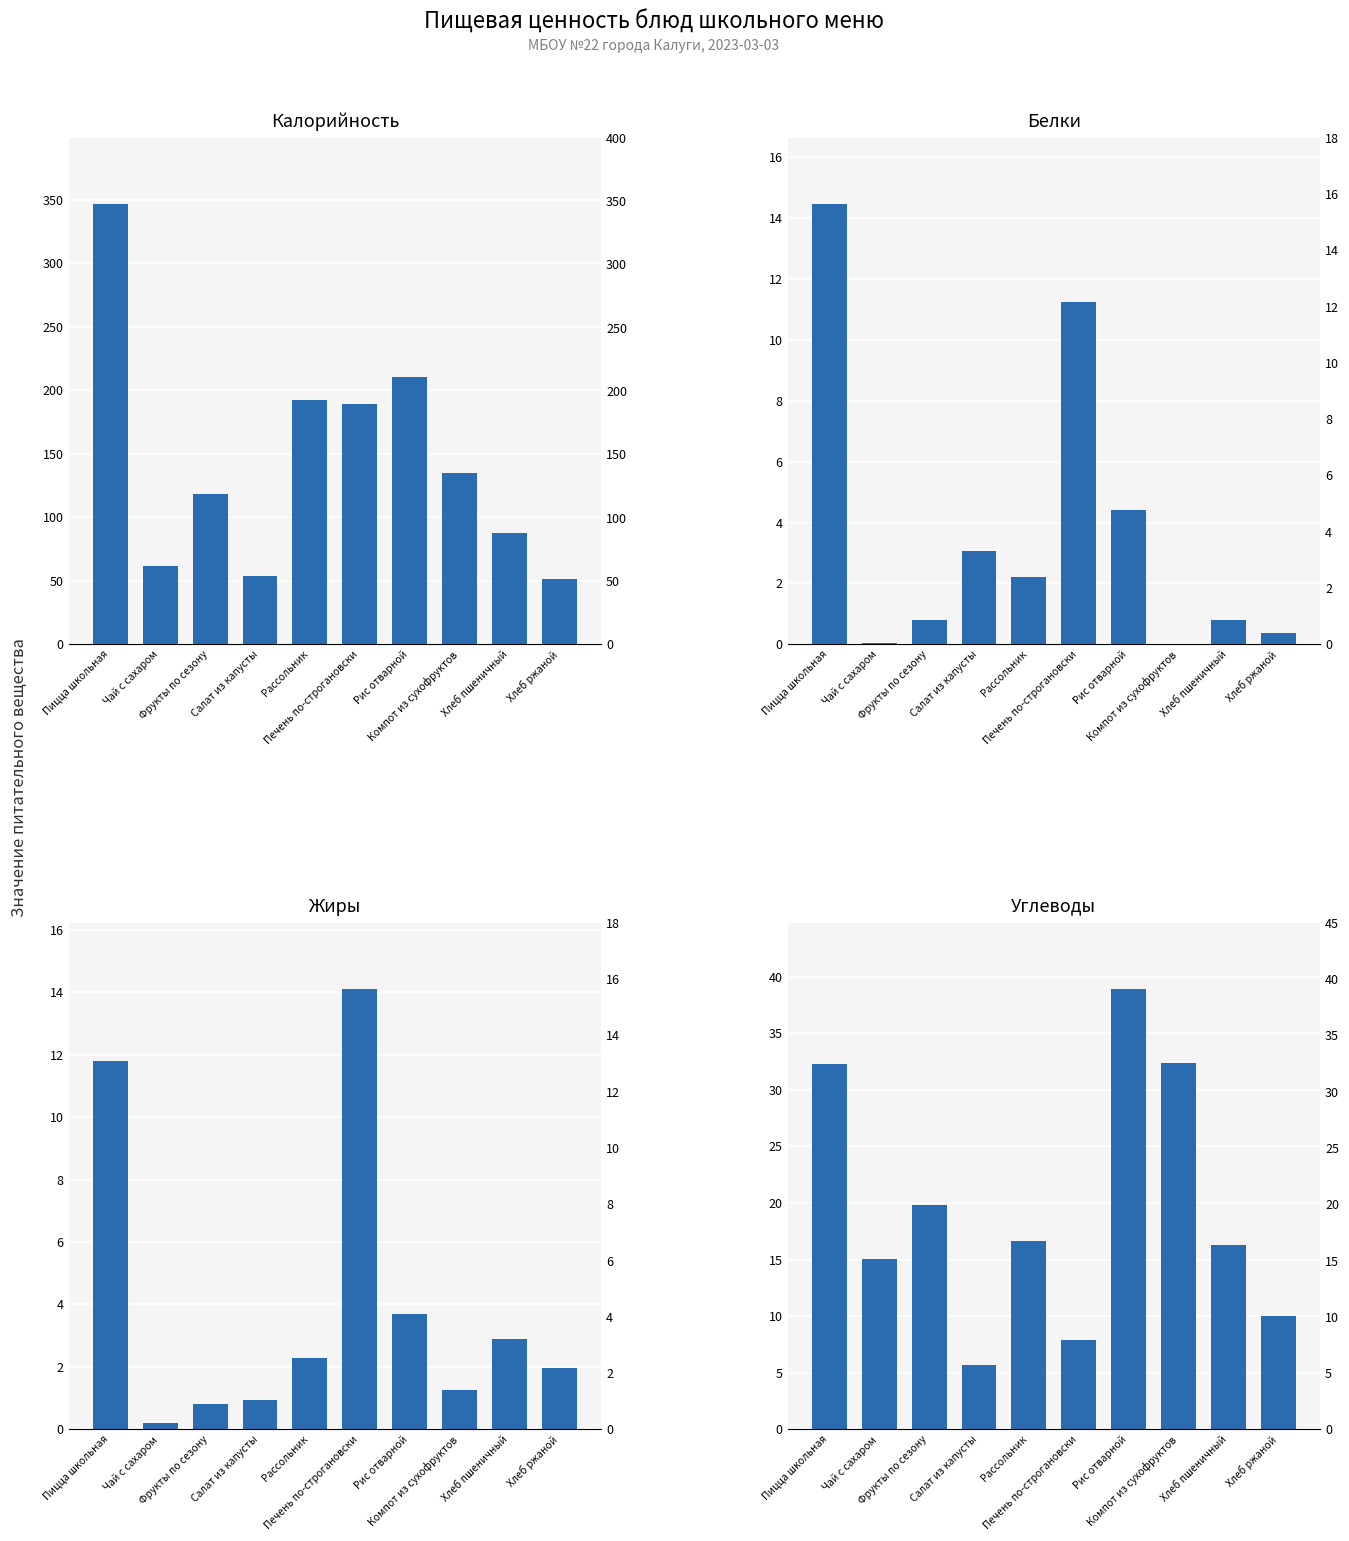

What is the label of the 9th bar from the left?

Хлеб пшеничный